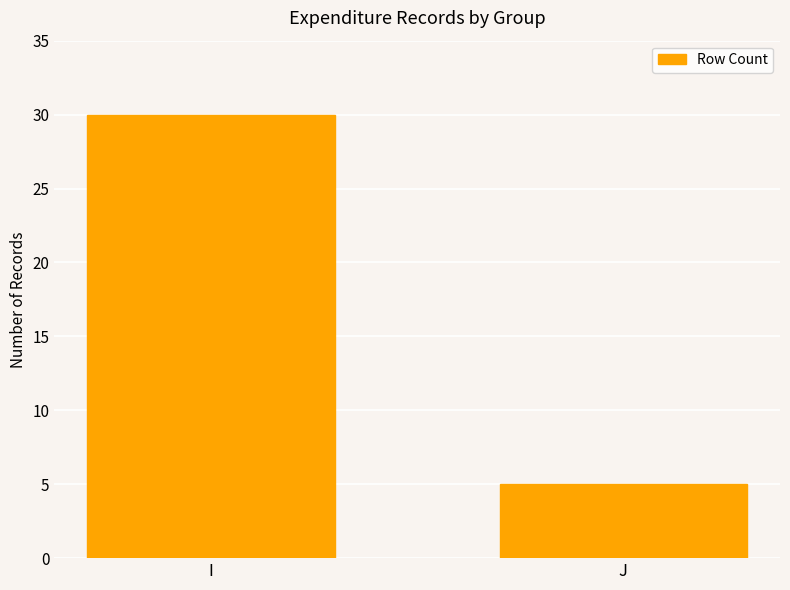

Approximately how many times larger is the value at I compared to J?

6.0